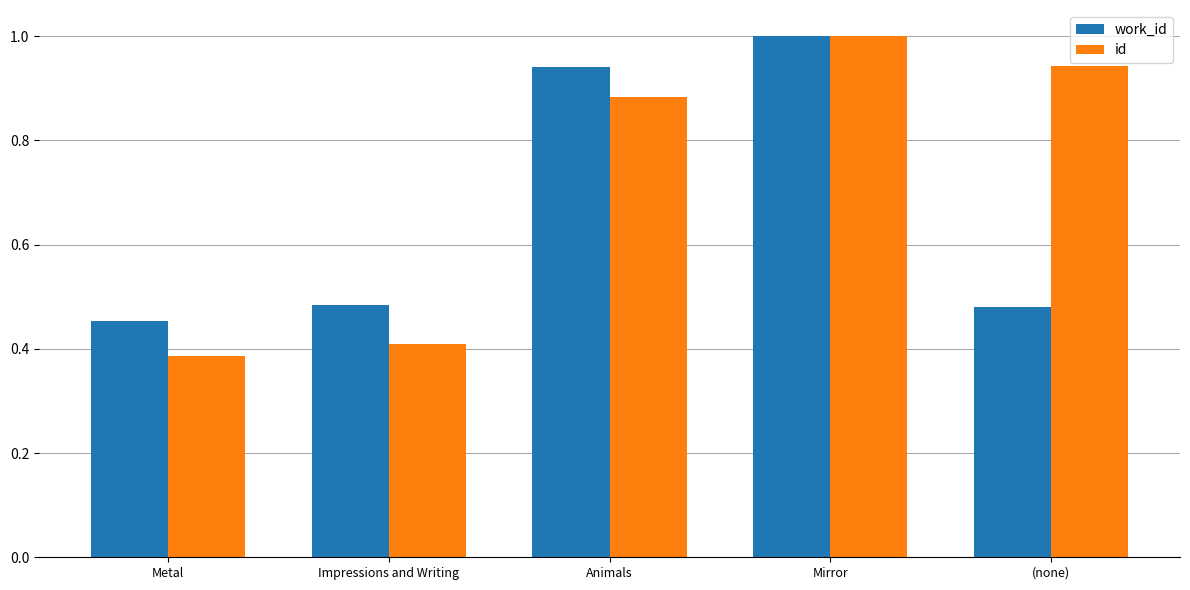

At which label is work_id closest to 0?

Metal